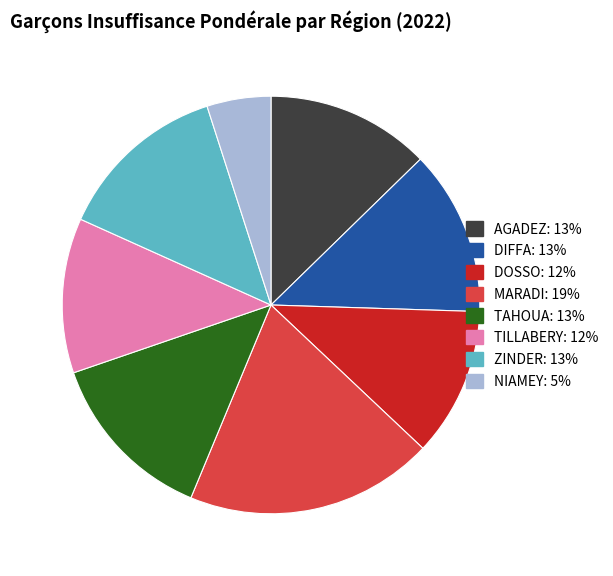

True or false: TILLABERY accounts for 1% of the total.

False